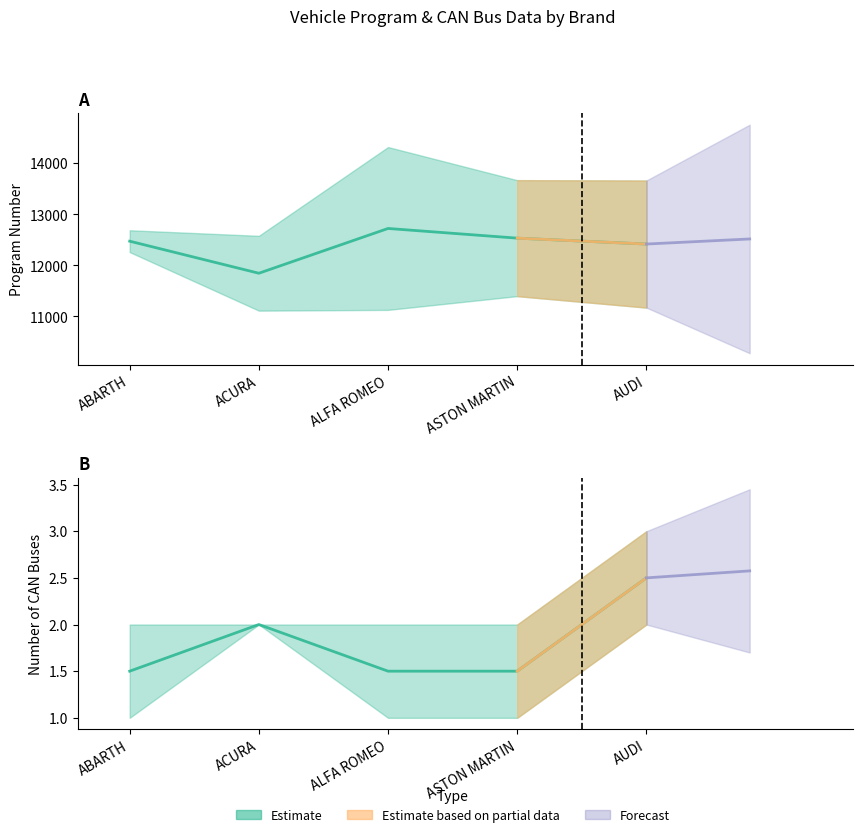

Where is the first local minimum for program_no?

ACURA